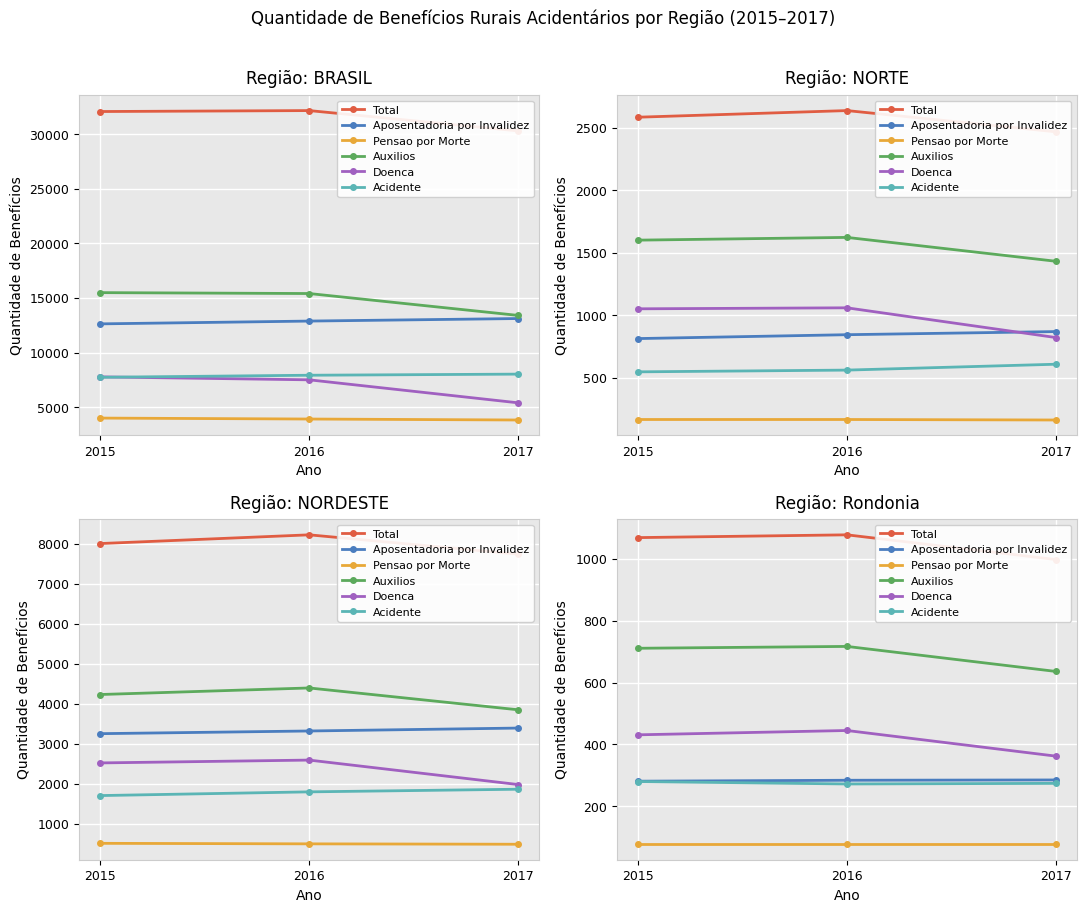

At which label does Total reach its peak?

2016